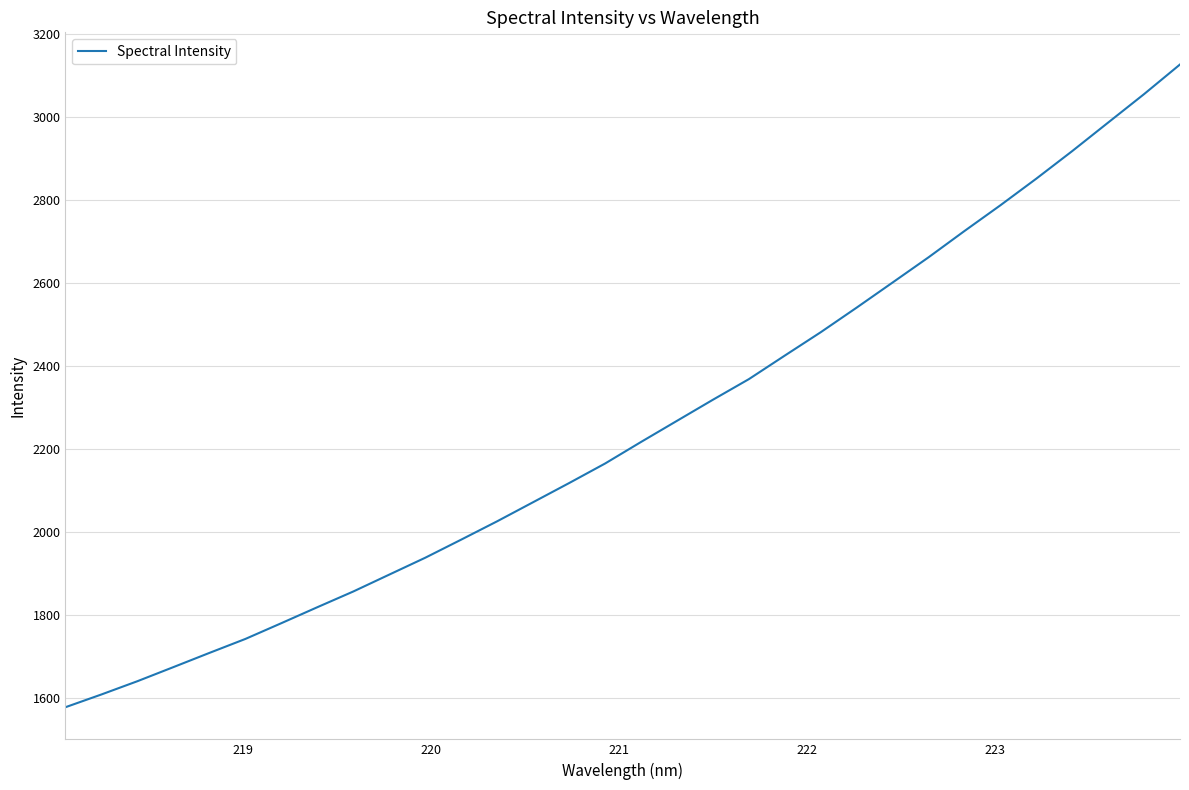

What is the minimum value shown in the chart?

1577.6